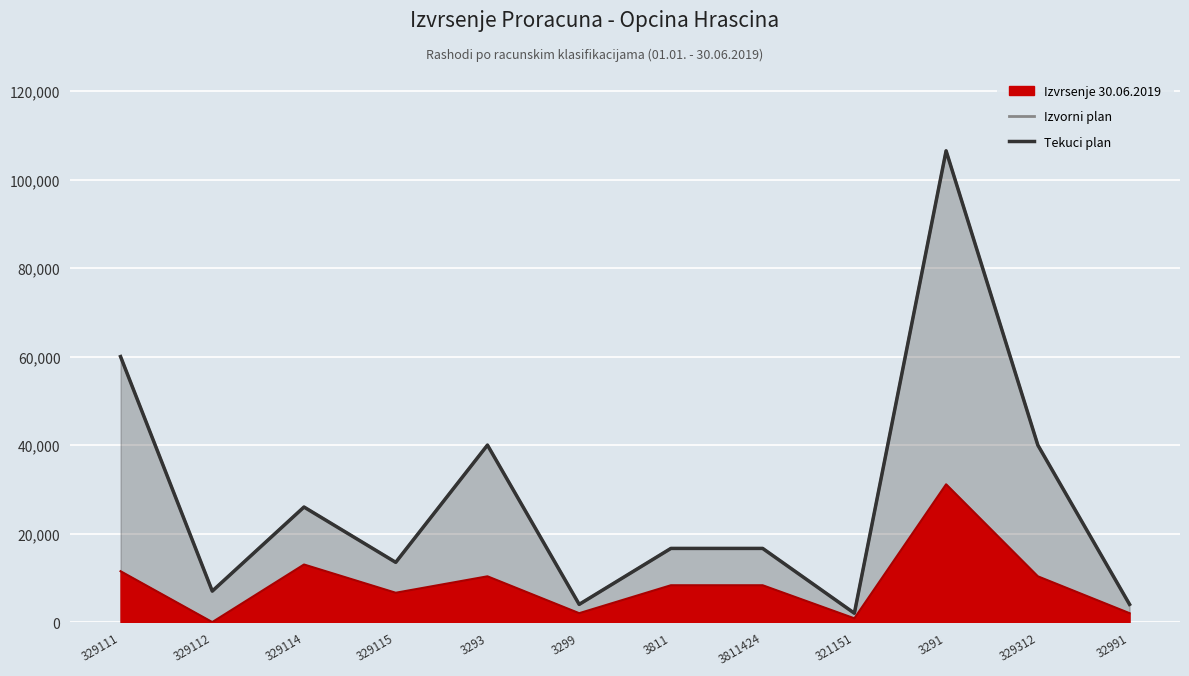

The value of Tekuci plan at 32991 is 1152. True or false?

False